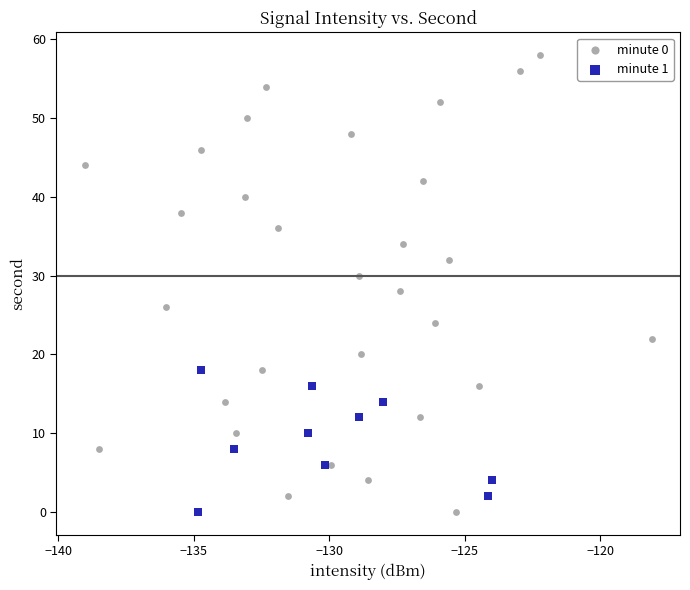

Which series has the widest spread of Y values?

minute 0